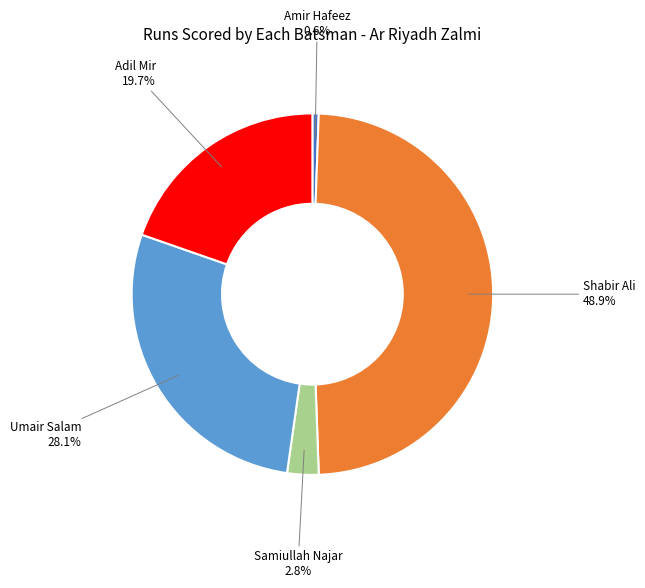

Between Umair Salam and Samiullah Najar, which is larger?

Umair Salam